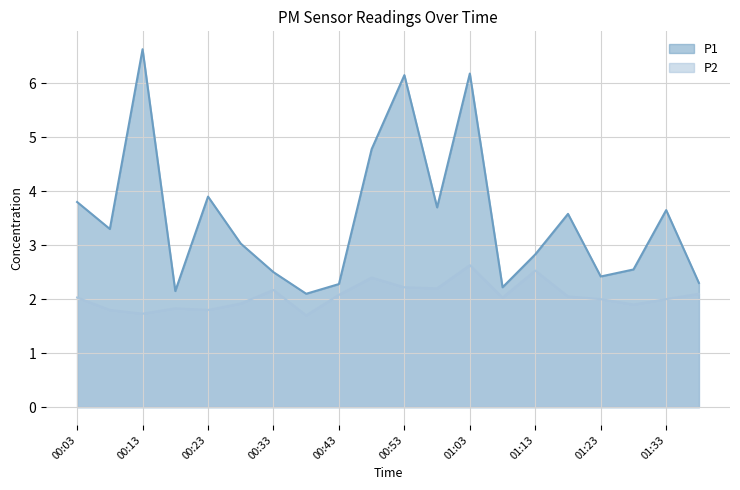

What position from the left is 00:18?

4